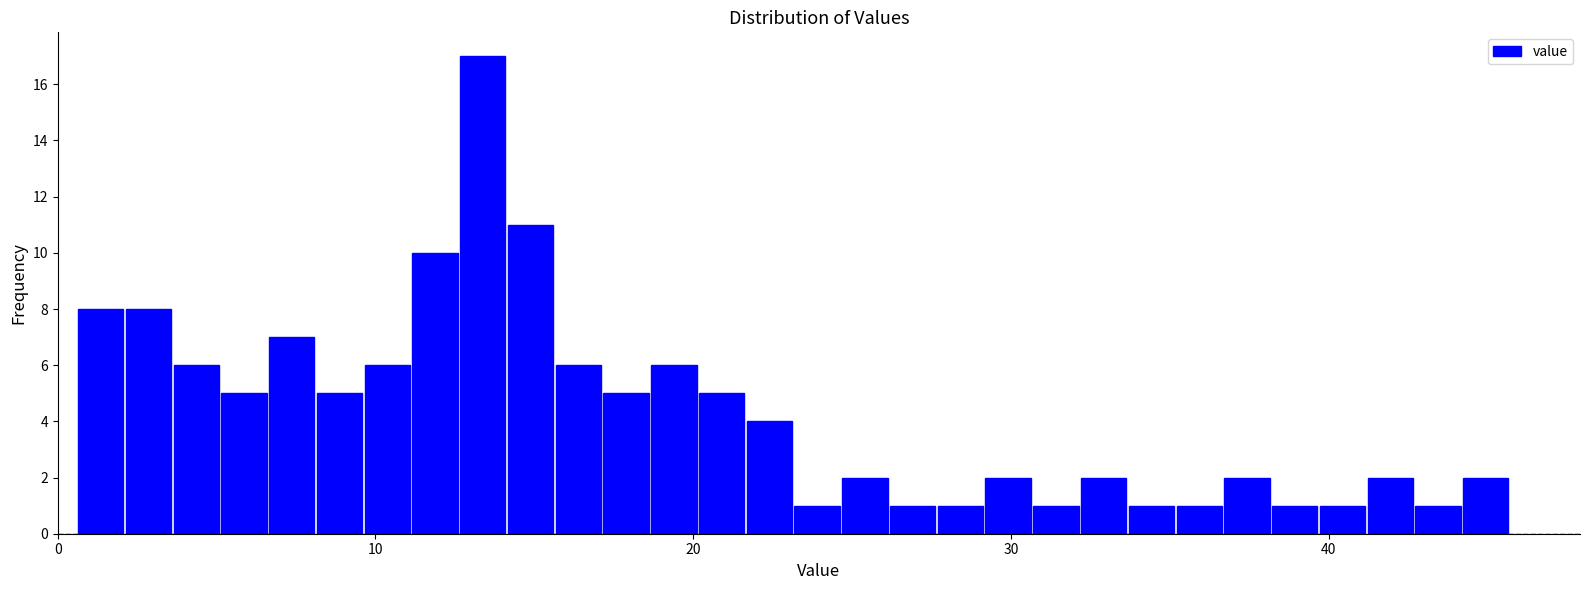

Around what value on the x-axis is the tallest bar? Give the approximate position of its centre, as read against the axis.

13